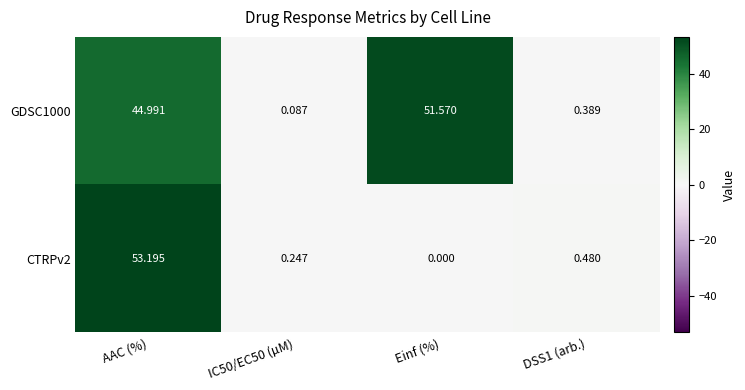

Which category has the highest value in the GDSC1000 series?

Einf (%)